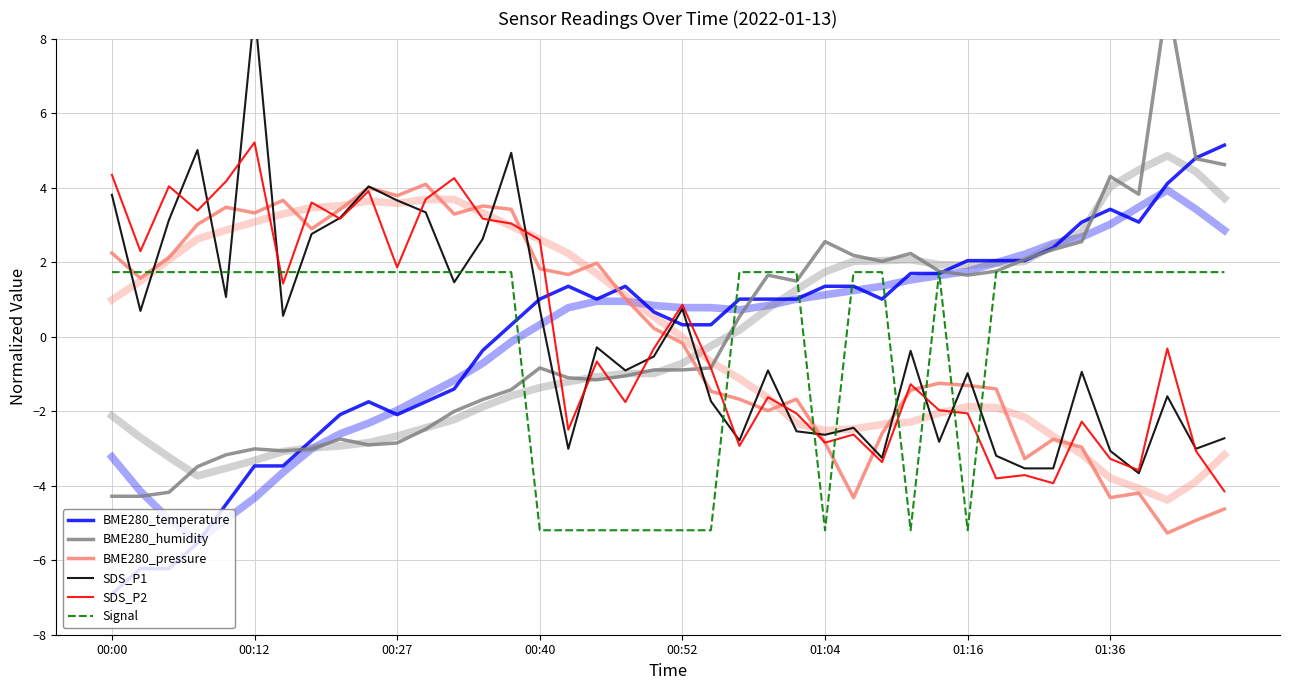

What is the difference between the second highest and minimum values in the SDS_P2 series?

8.5